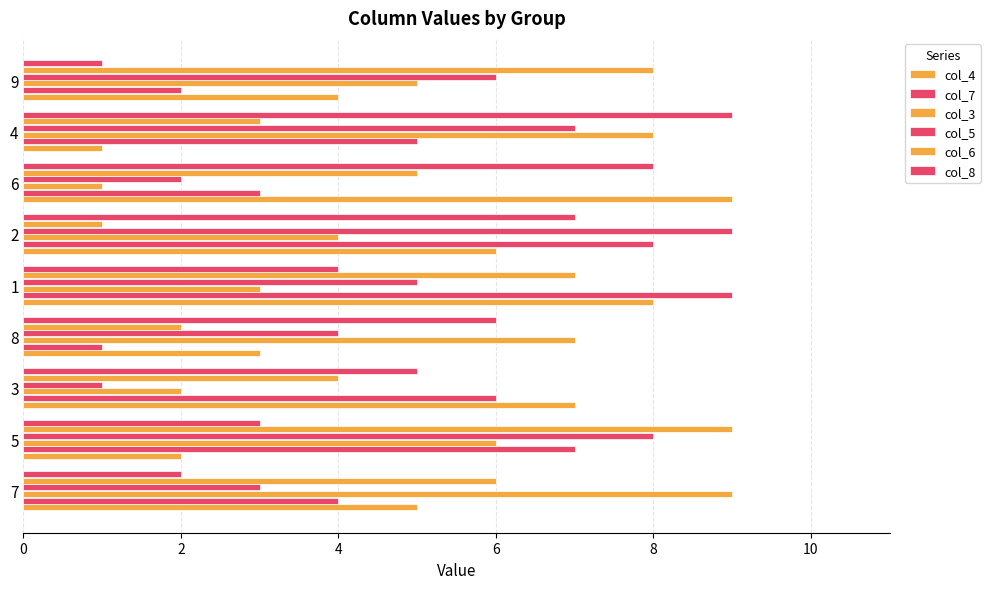

How many distinct data groups are displayed?

6